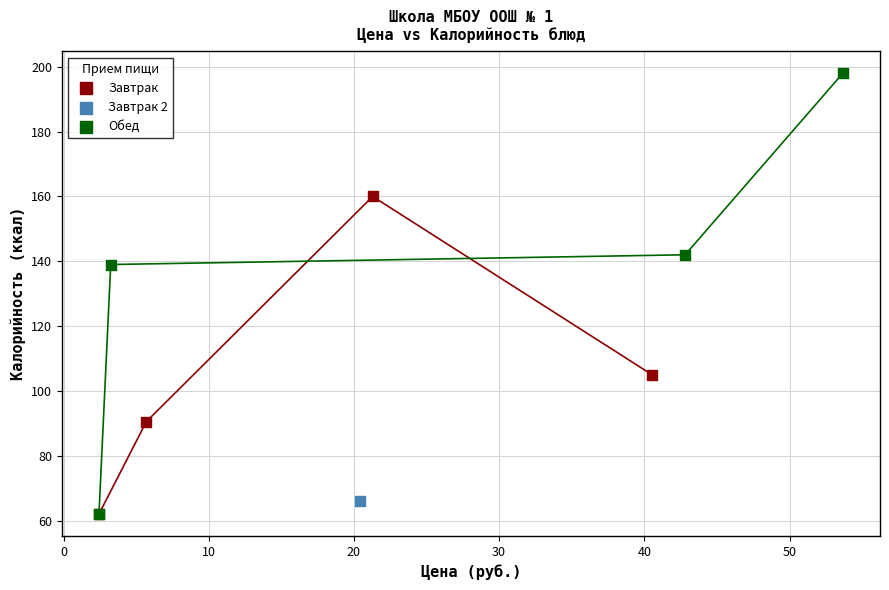

What are all the series names shown in the legend?

Завтрак, Завтрак 2, Обед